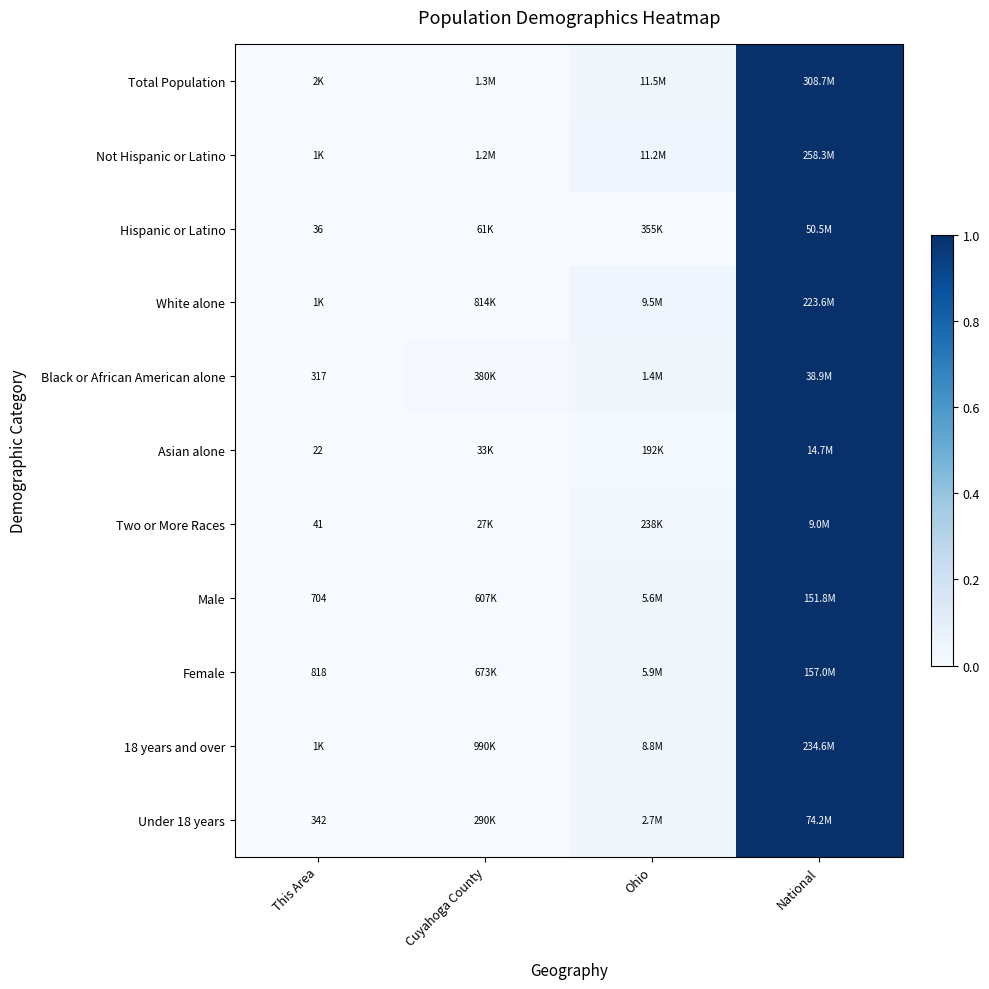

Is it true that Hispanic or Latino equals 0.0 at This Area?

True